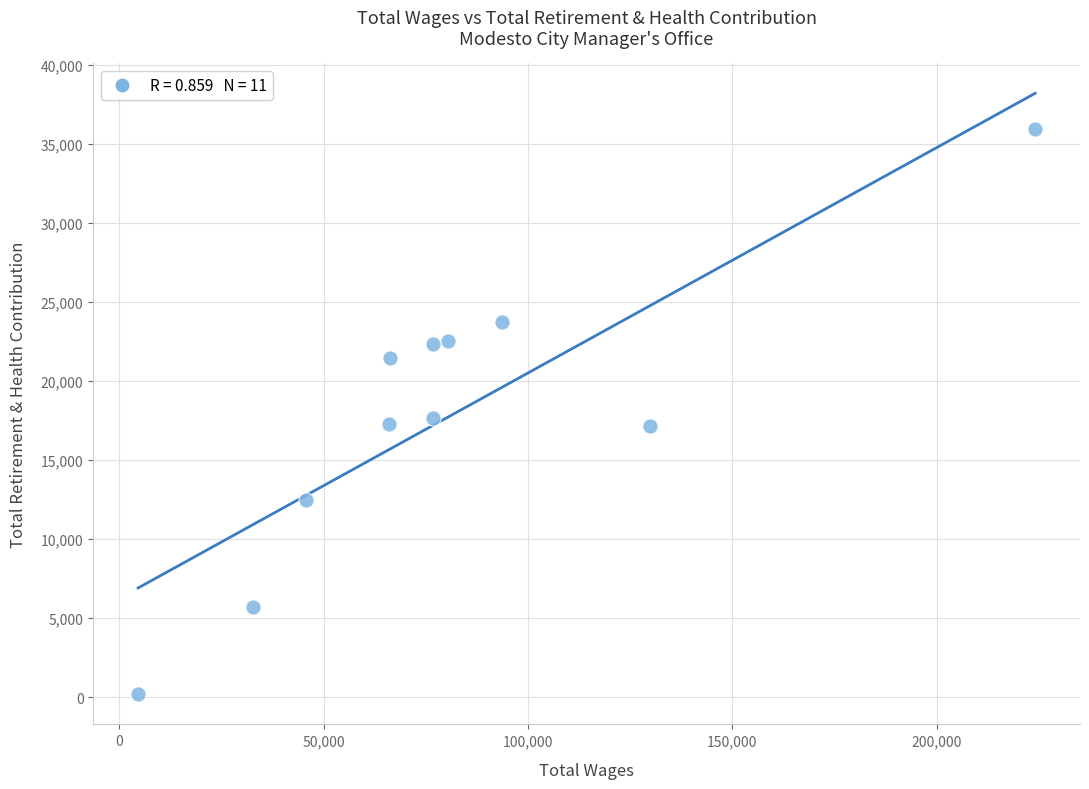

What is the average X value?

81498